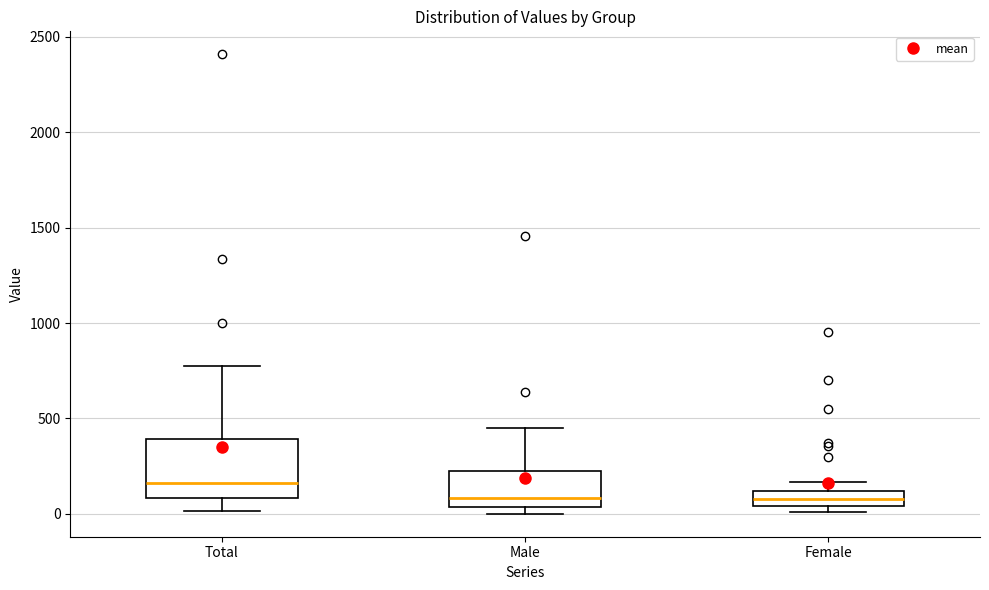

Comparing the boxes themselves (not the whiskers), which one is the tallest?

Total